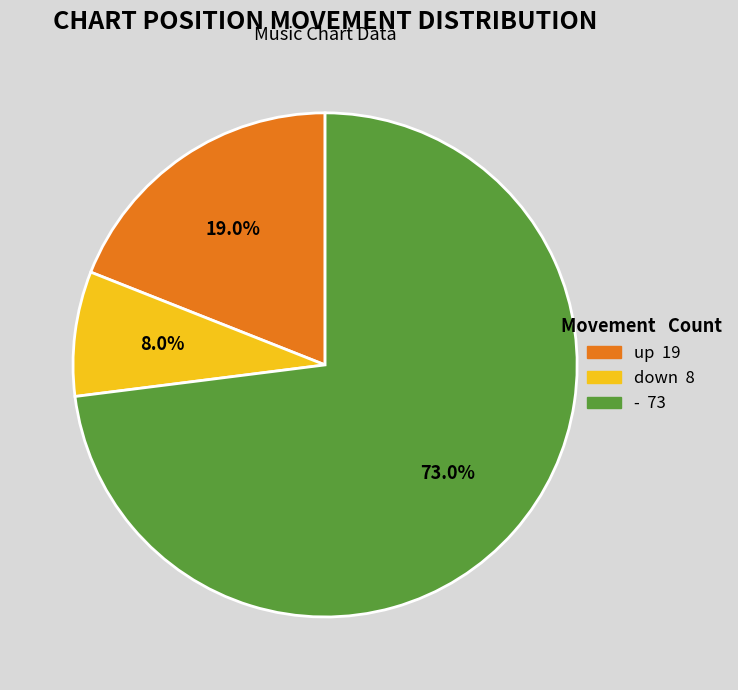

True or false: - accounts for 84% of the total.

False